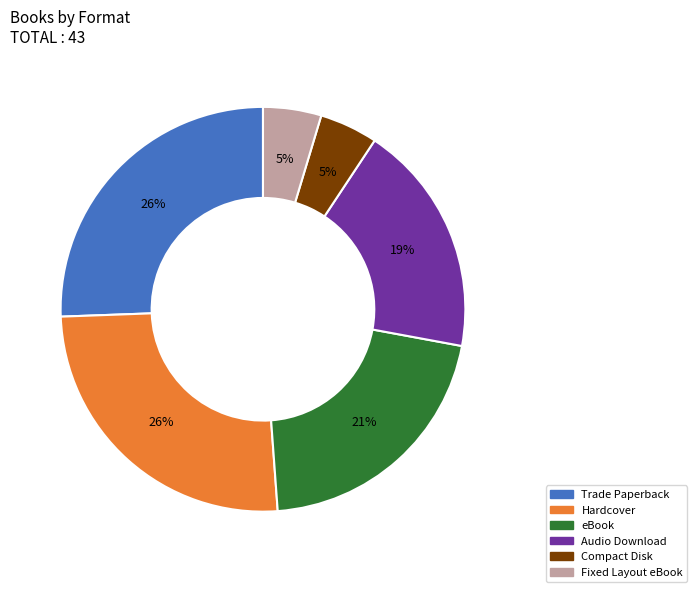

Does any single category account for the majority?

No